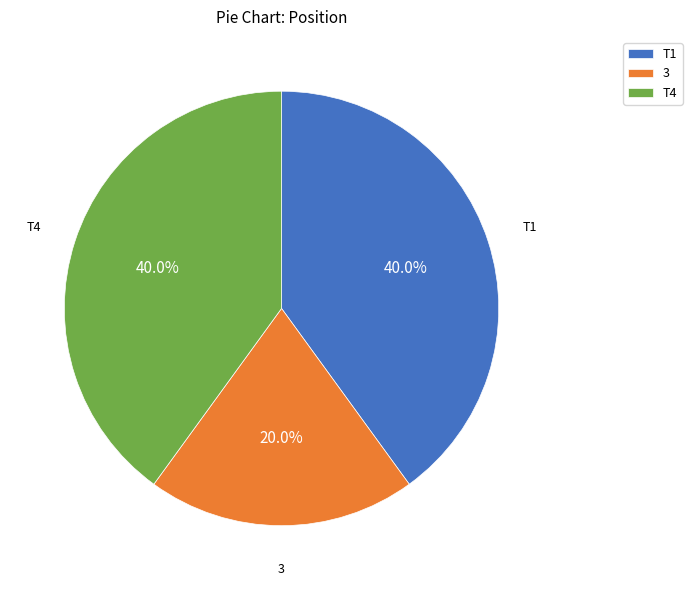

What percentage is NOT represented by T1?

60.0%